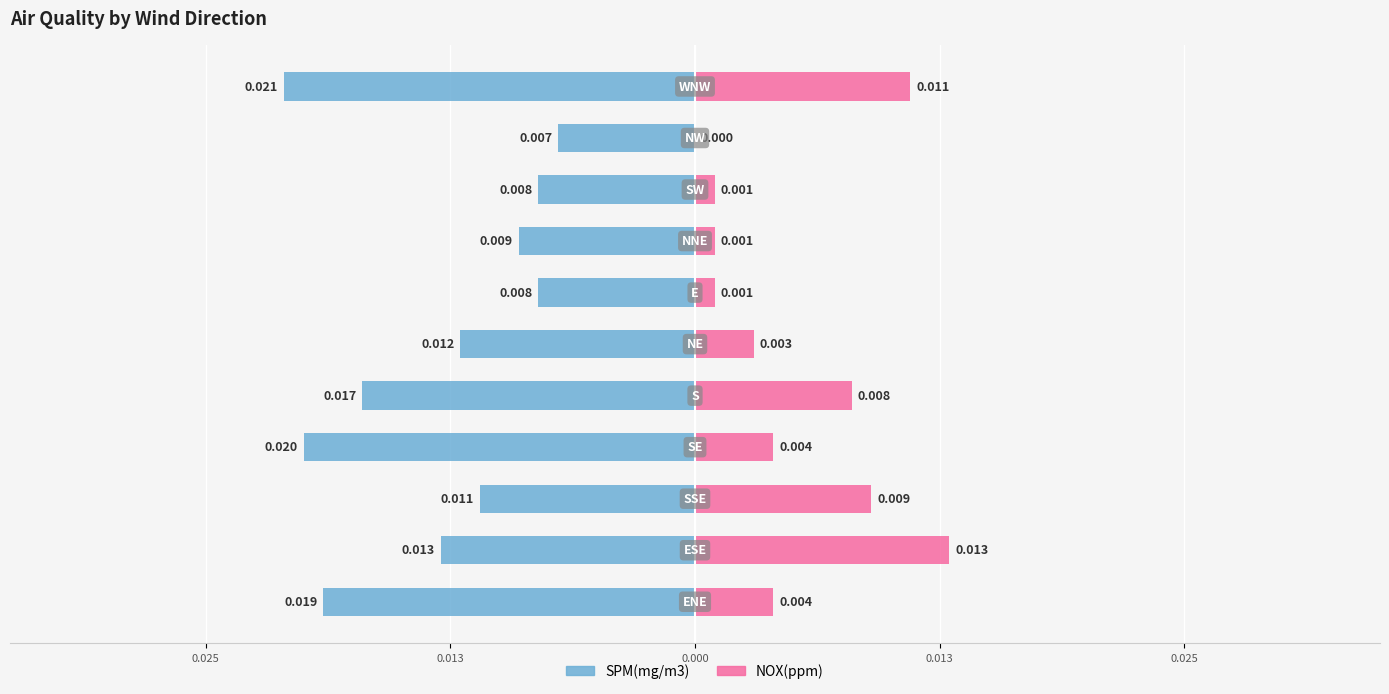

Reading left to right, what are all the values shown in this chart?

SPM(mg/m3): -0.0	-0.0	-0.0	-0.0	-0.0	-0.0	-0.0	-0.0	-0.0	-0.0	-0.0
NOX(ppm): 0.0	0.0	0.0	0.0	0.0	0.0	0.0	0.0	0.0	0.0	0.0